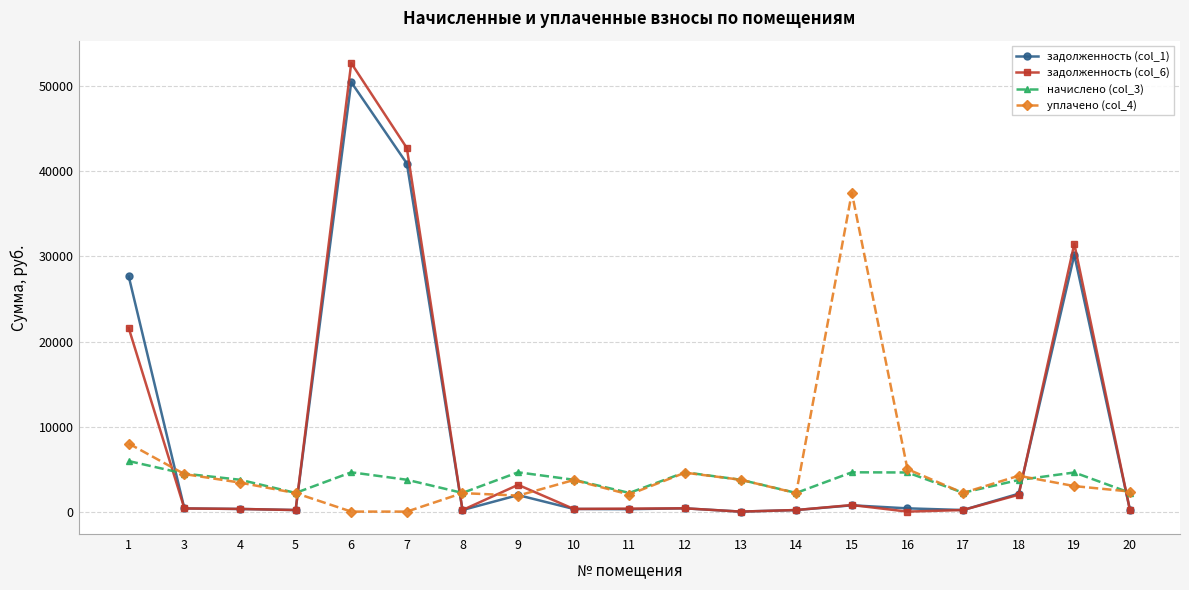

True or false: задолженность (col_6) and уплачено (col_4) cross at least once.

True